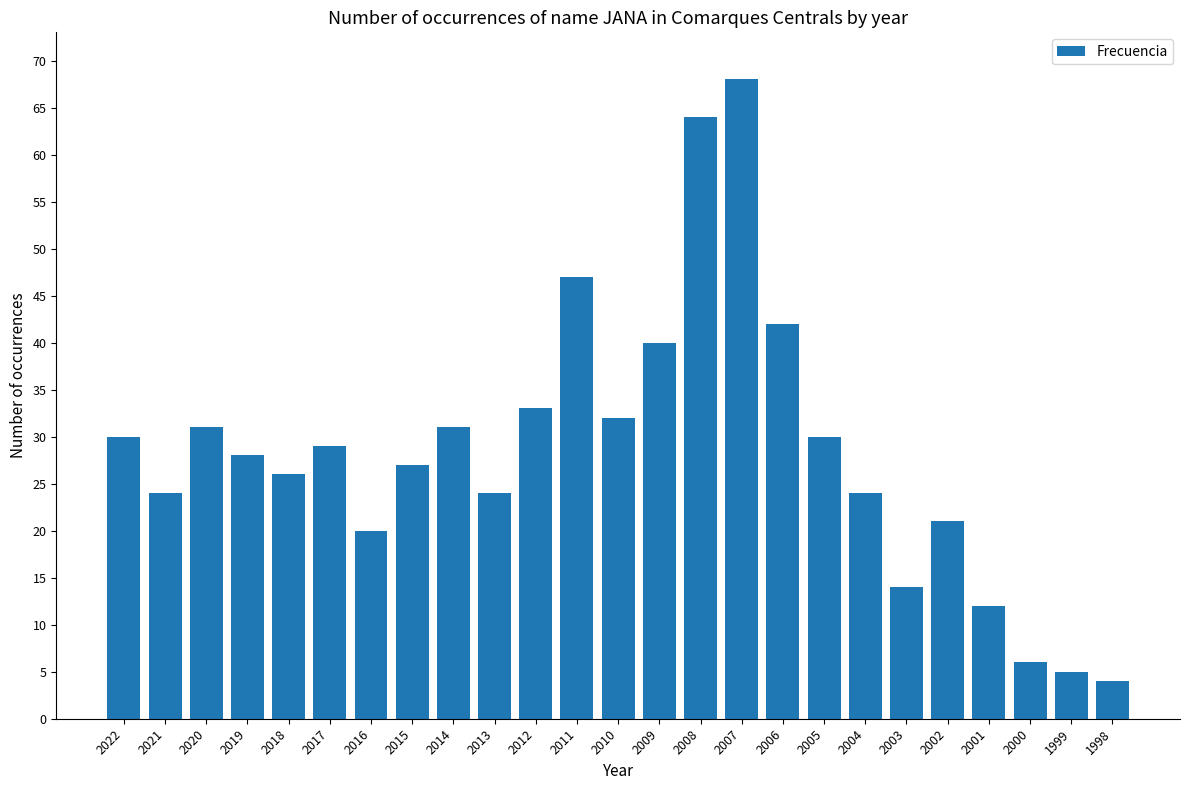

What is the sum of all values?

712